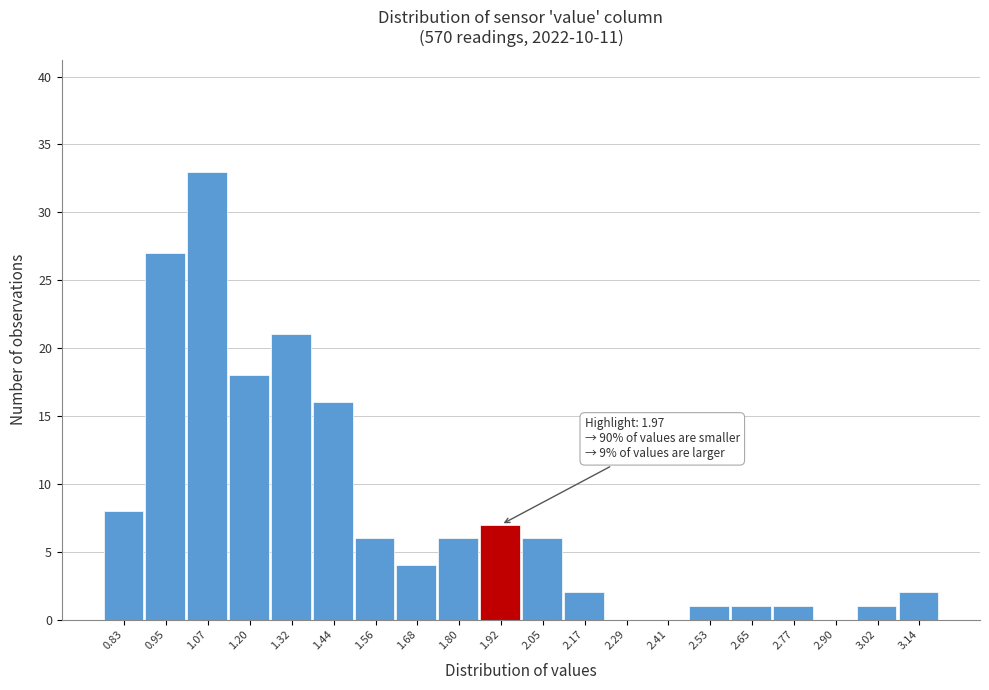

Over which range of the x-axis is the bar tallest?

1.02 to 1.14